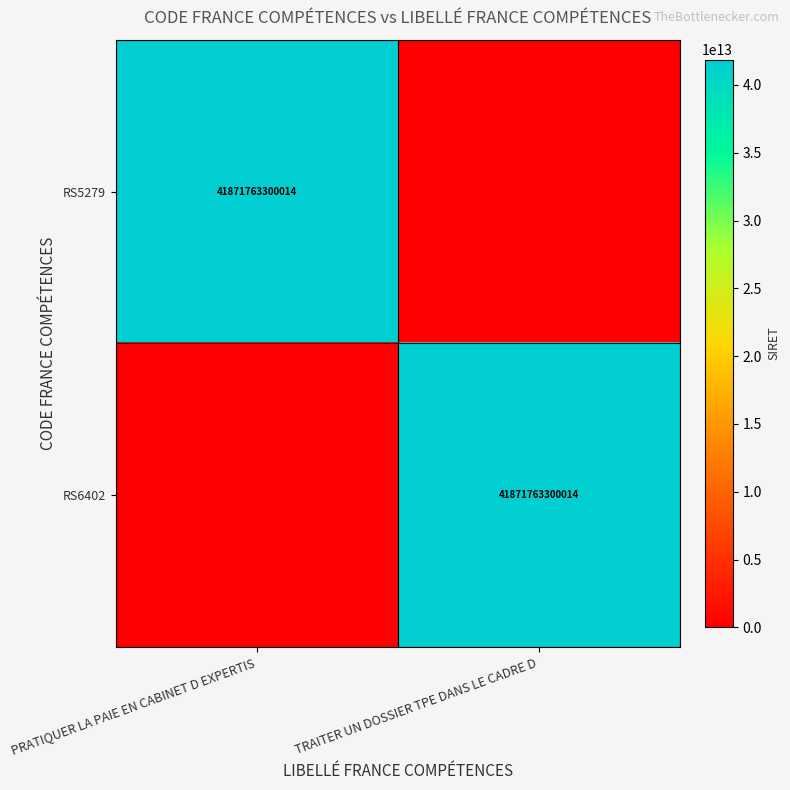

Is it true that RS5279 equals 41871763300014 at PRATIQUER LA PAIE EN CABINET D EXPERTIS?

True